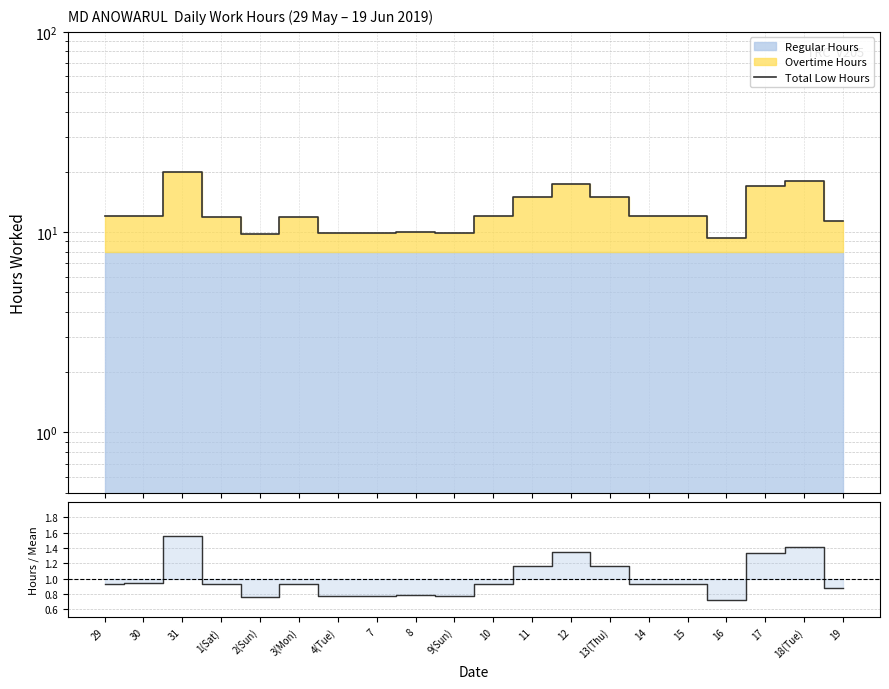

The Hours / Mean series shows 2.5 at 18(Tue). True or false?

False